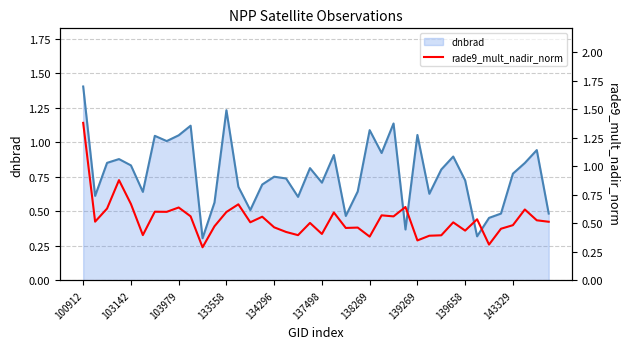

What is the difference between the maximum and minimum values in the dnbrad line series?

1.1